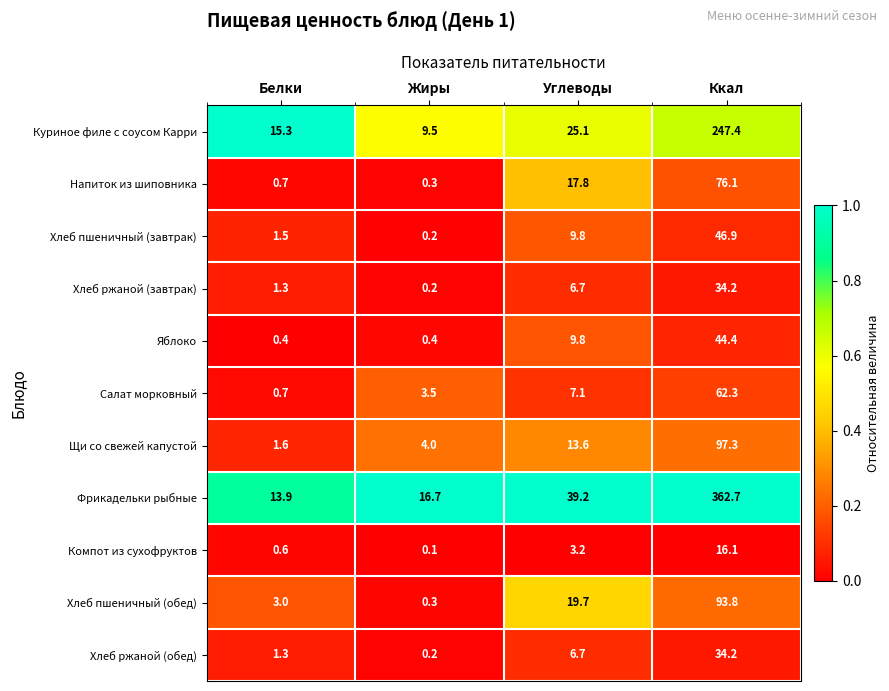

Where is Напиток из шиповника nearest to the value 38?

Углеводы